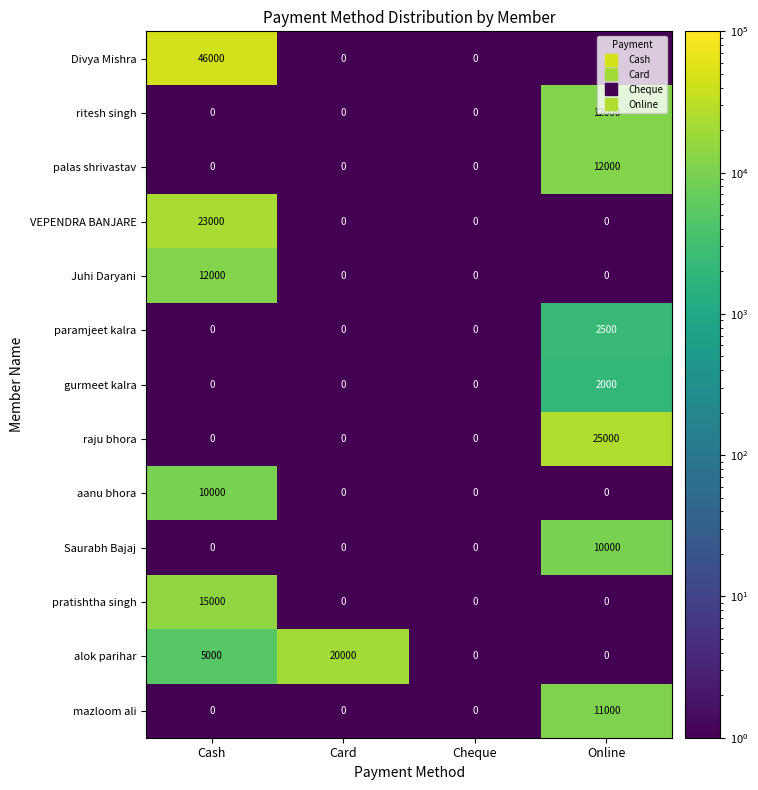

What is the maximum value shown in the chart?

46000